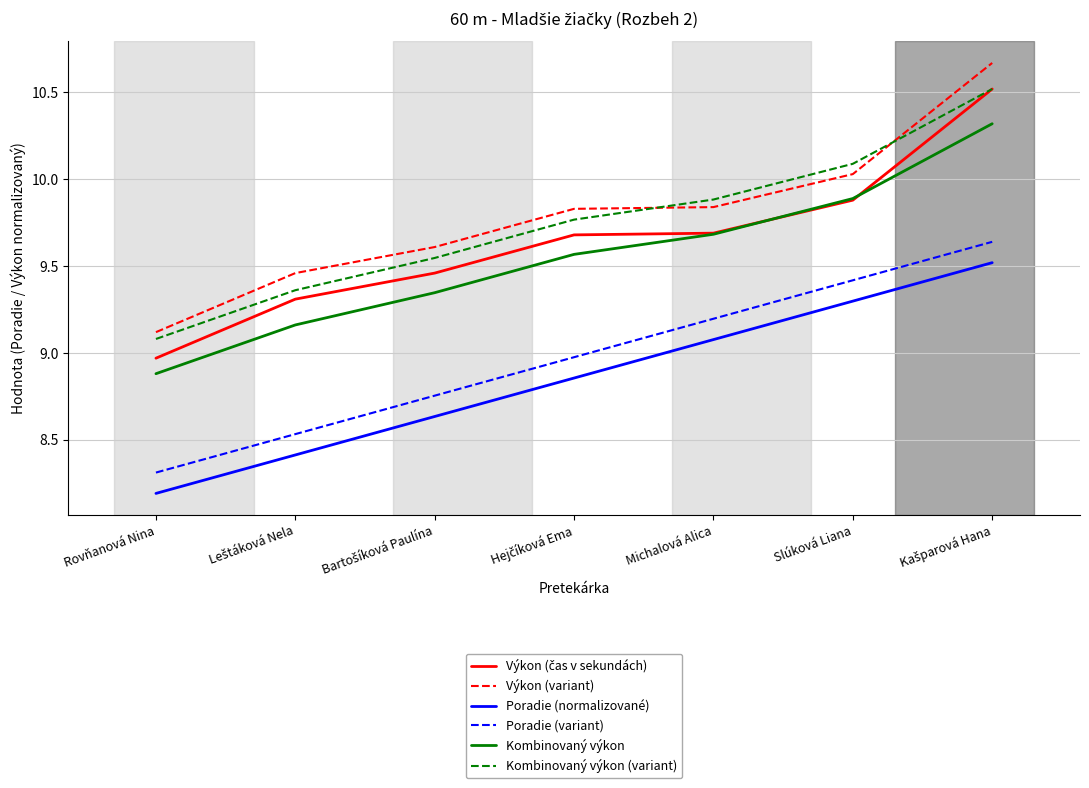

True or false: Poradie (variant) and Poradie (normalizované) cross at least once.

False